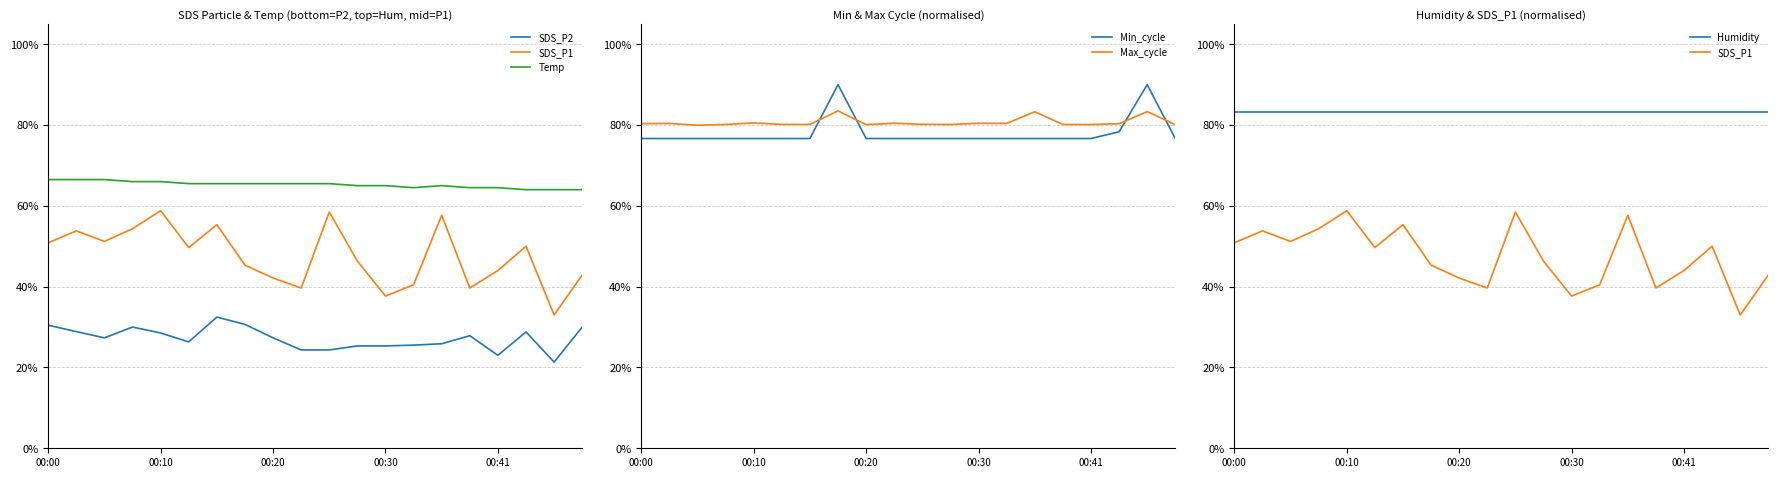

What are all the series names shown in the legend?

SDS_P2, SDS_P1, Temp, Min_cycle, Max_cycle, Humidity